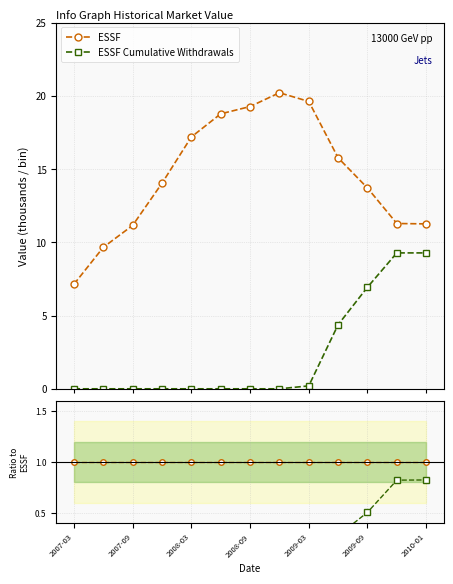

How many lines are shown in the chart?

2